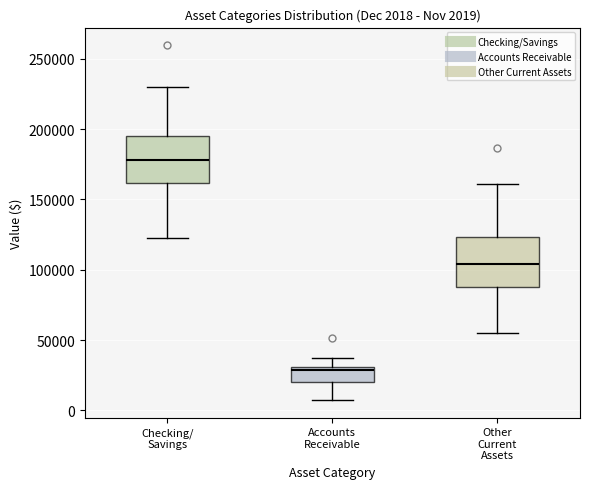

Which box has the lowest median line?

Accounts Receivable